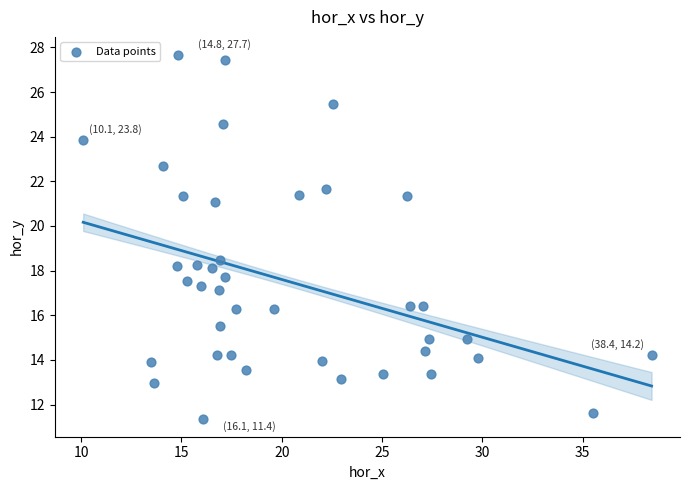

What Y value in the scatter plot is closest to 19?

18.5